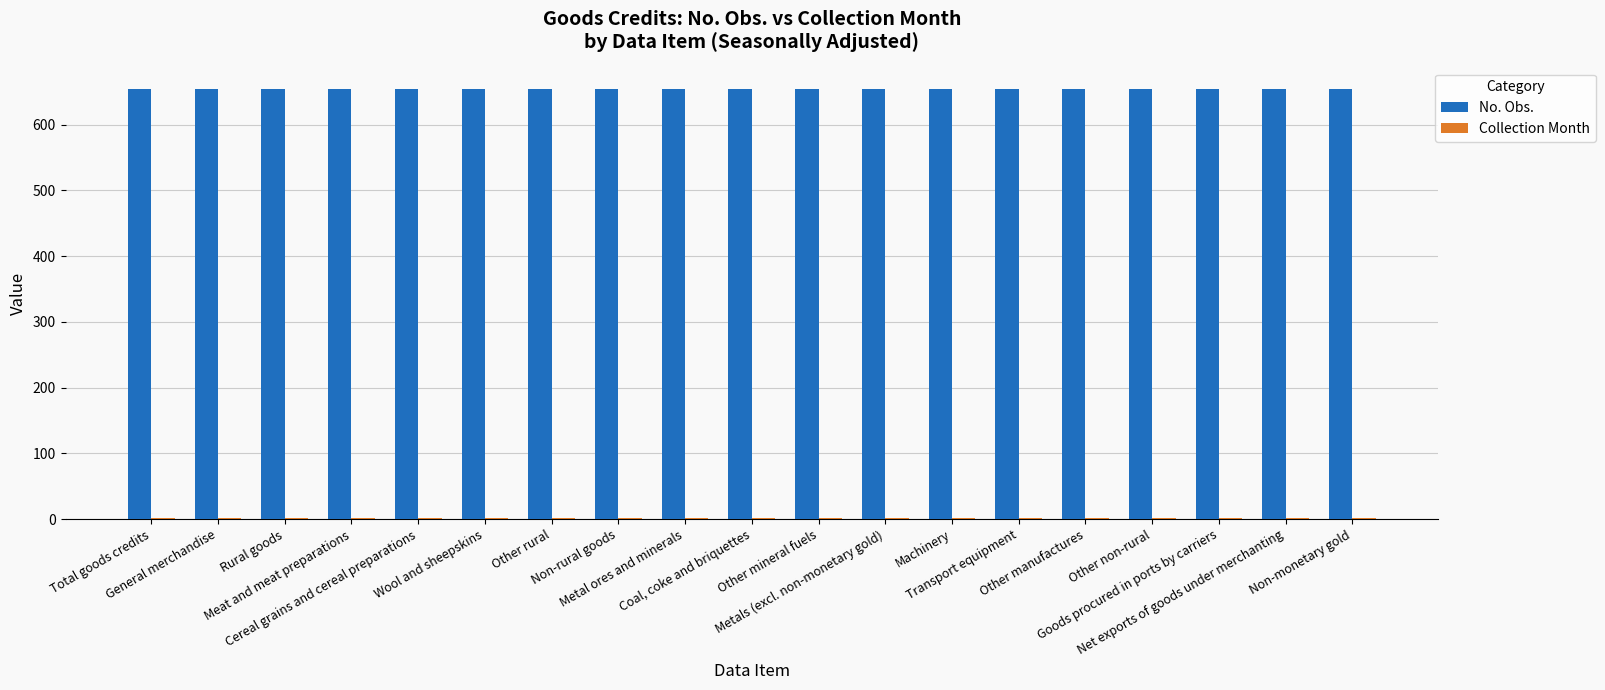

Which series has the largest total across all categories?

No. Obs.